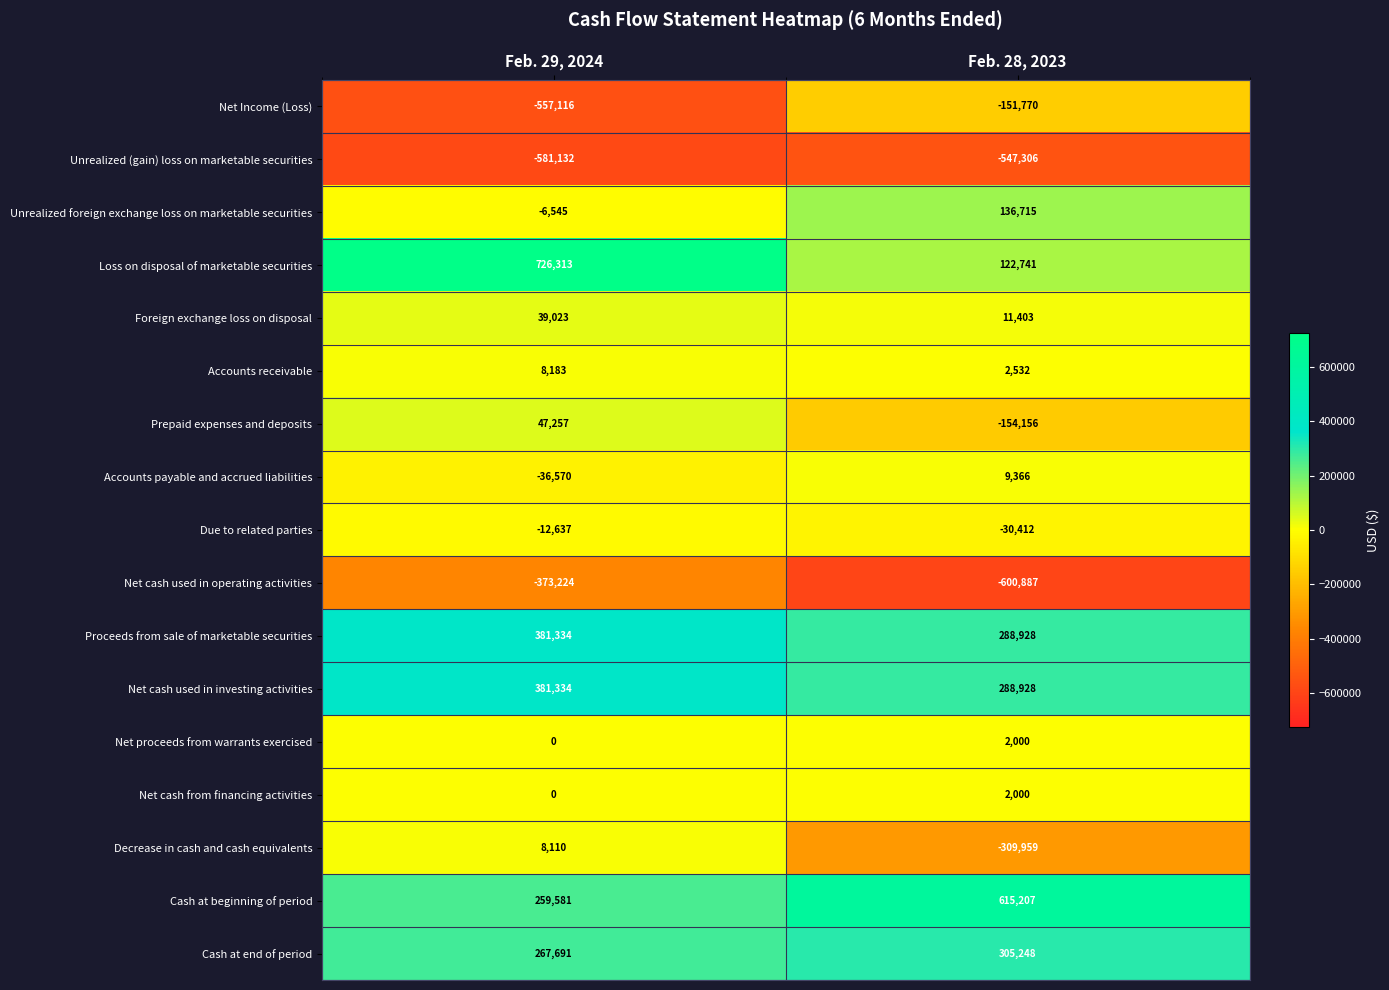

What is the total value across all series at Feb. 28, 2023?

-9422